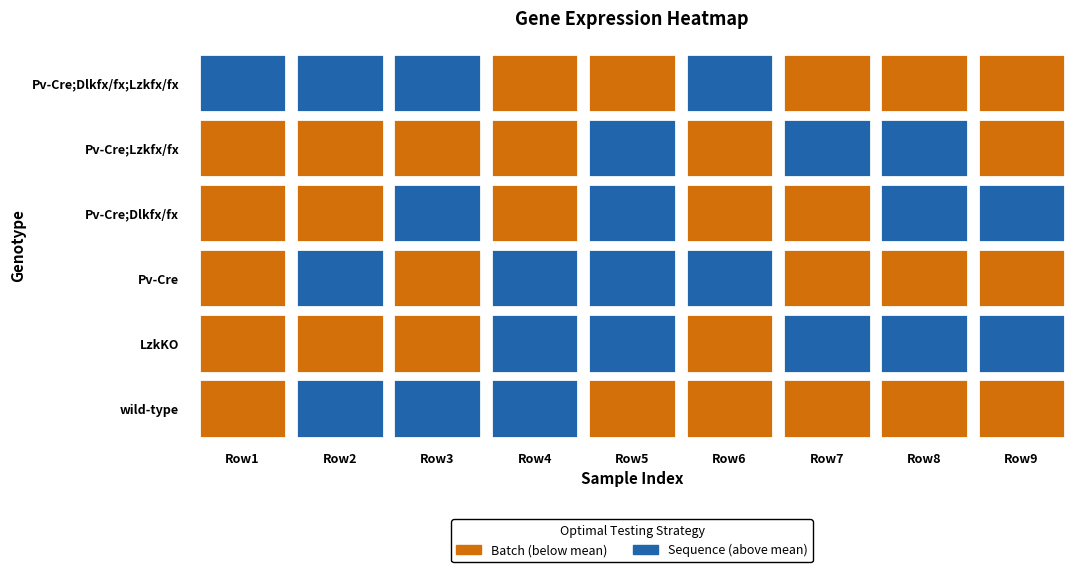

List the labels in order of Pv-Cre value, largest first.

5, 4, 3, 1, 7, 8, 6, 0, 2